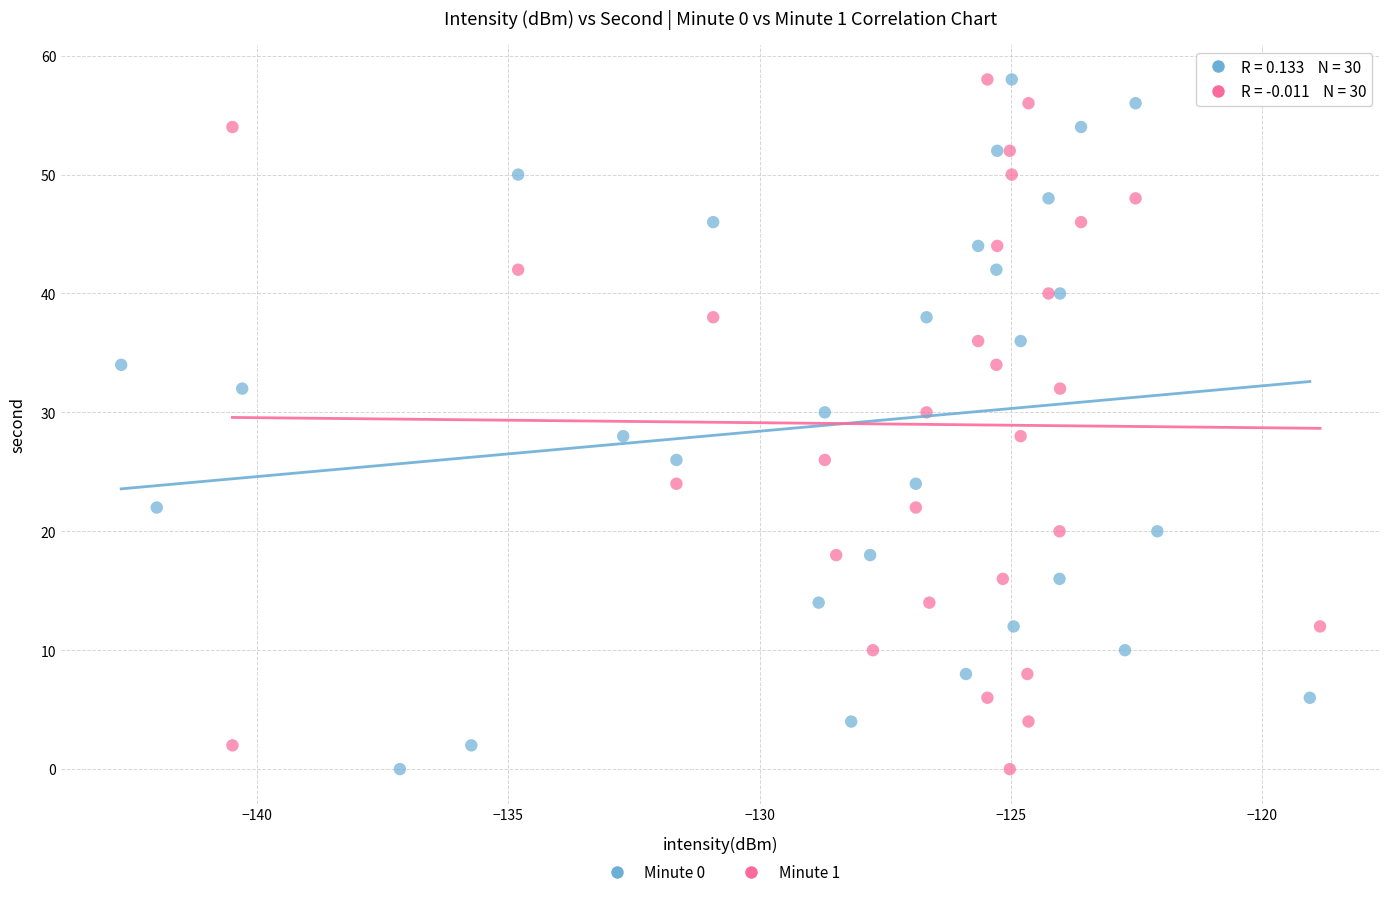

What are all the series names shown in the legend?

Minute 0, Minute 1